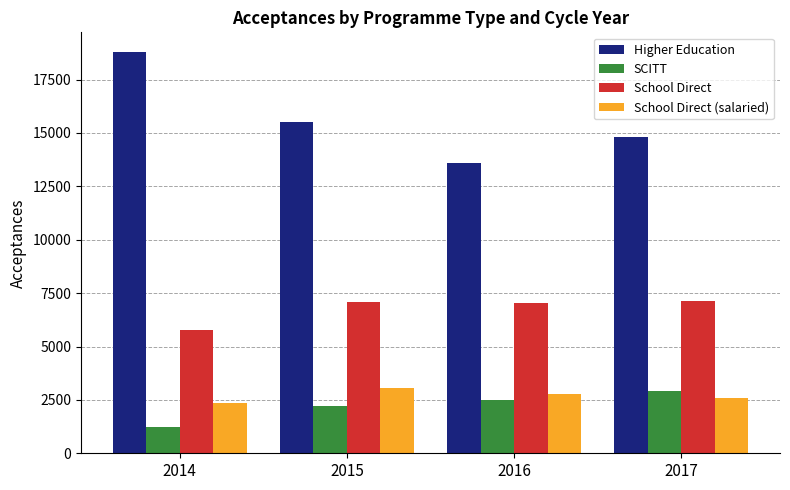

What are all the series names shown in the legend?

Higher Education, SCITT, School Direct, School Direct (salaried)